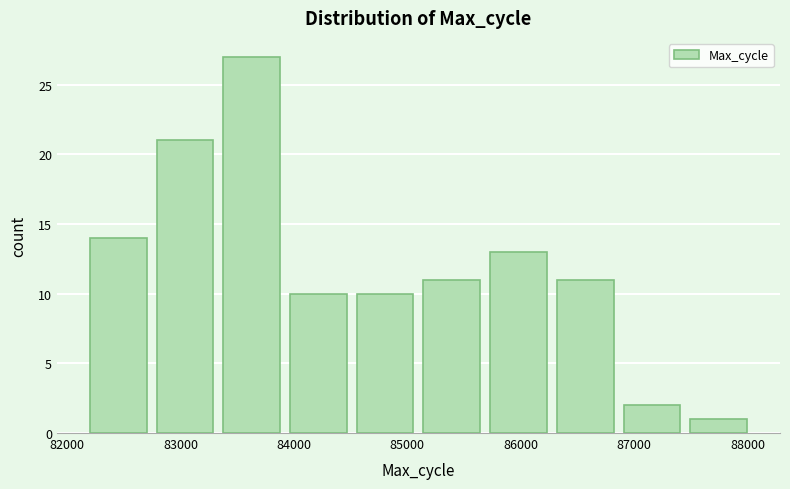

What is the height of the bar covering 85700 to 86300 on the x-axis? Neither the bar edges nor the heights are printed on the chart, so give them approximately, as read against the axes.

13